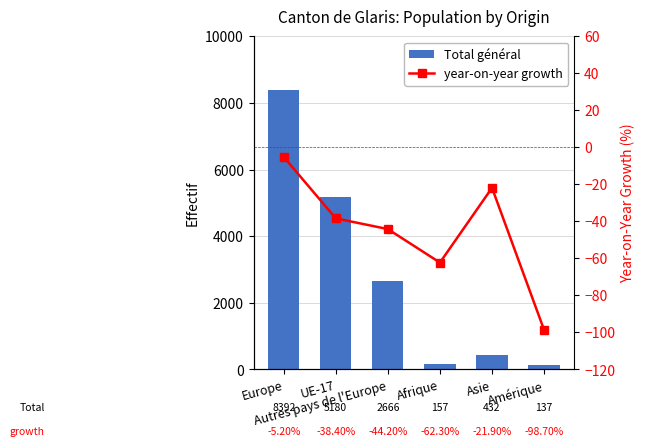

What are all the series names shown in the legend?

Total général, year-on-year growth